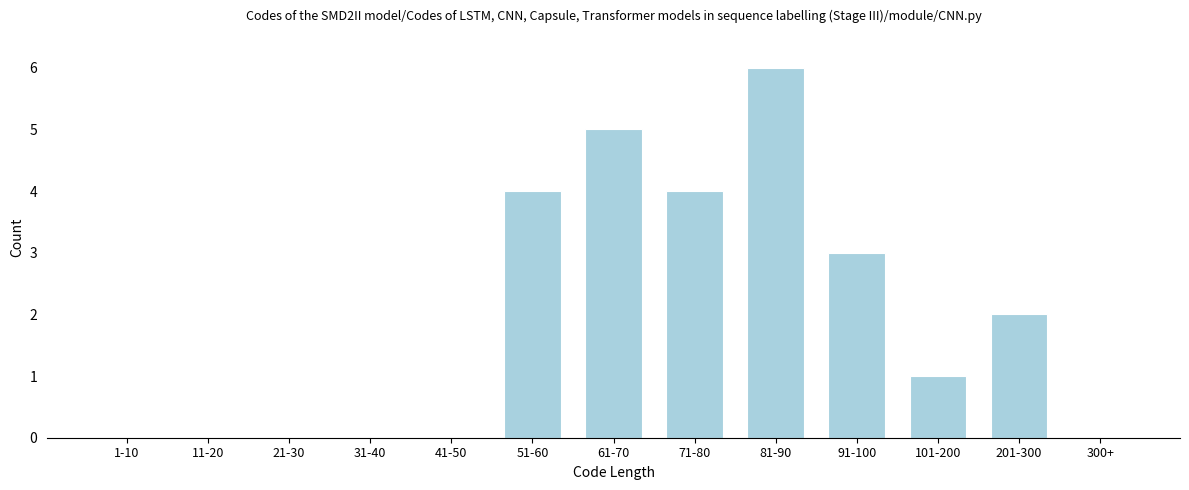

Reading left to right, transcribe all the data shown in this chart.

1-10=0	11-20=0	21-30=0	31-40=0	41-50=0	51-60=4	61-70=5	71-80=4	81-90=6	91-100=3	101-200=1	201-300=2	300+=0